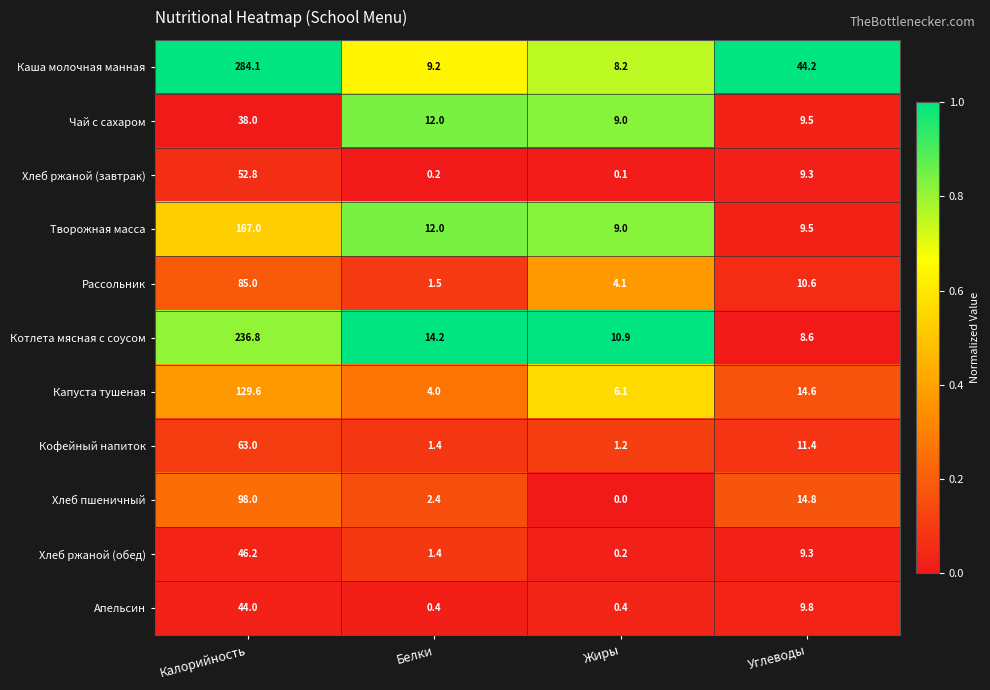

How many values in the Рассольник series are below 10?

2